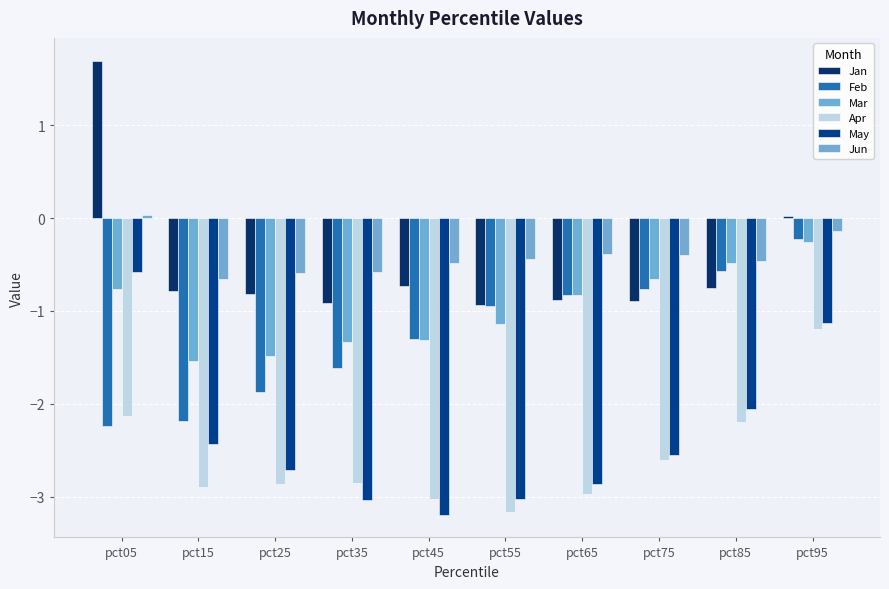

Is the value of Jan at pct25 greater than the value of Mar at pct95?

No